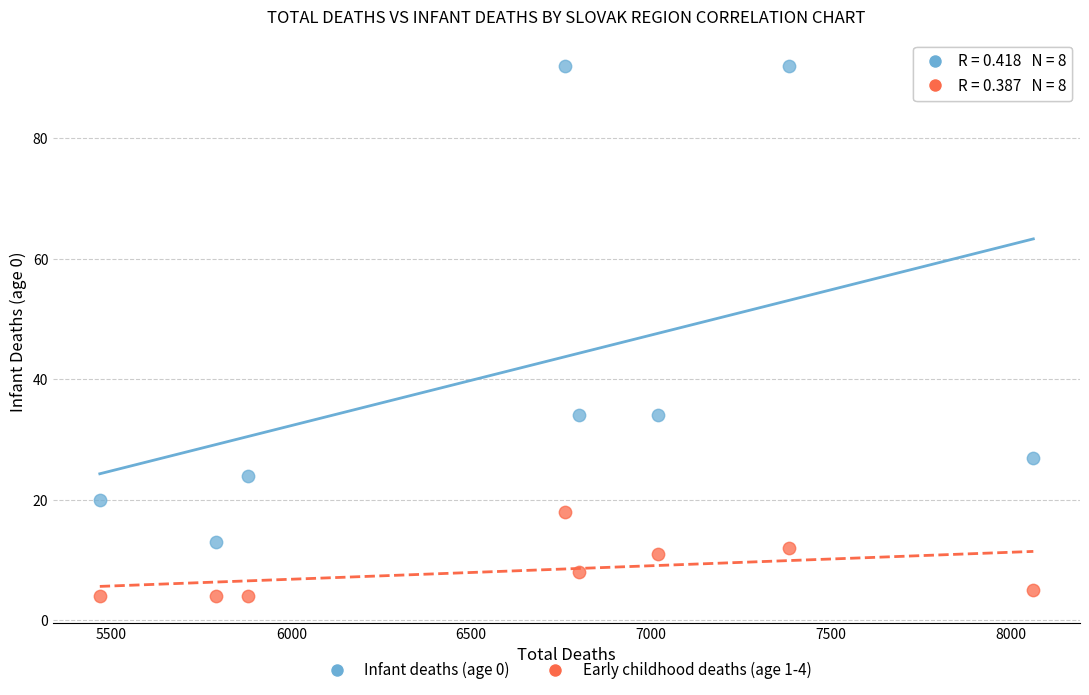

What are all the series names shown in the legend?

Infant deaths (age 0), Early childhood deaths (age 1-4)